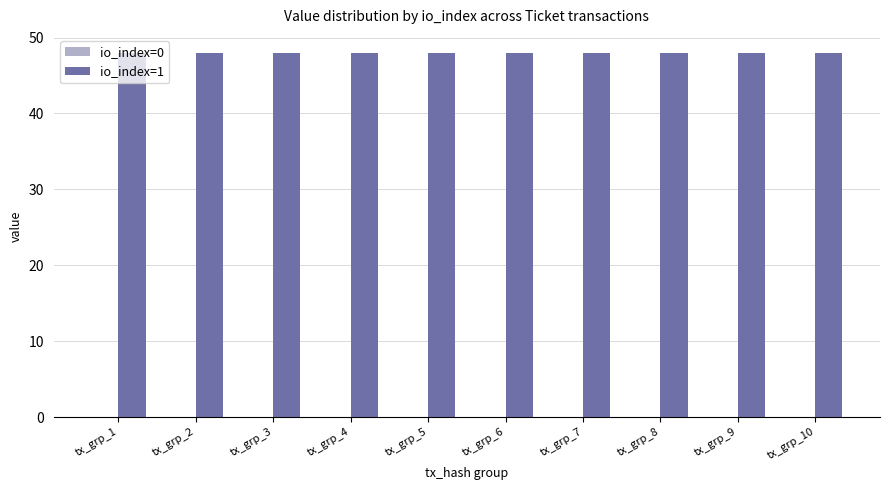

Which series has the largest total across all categories?

io_index=1